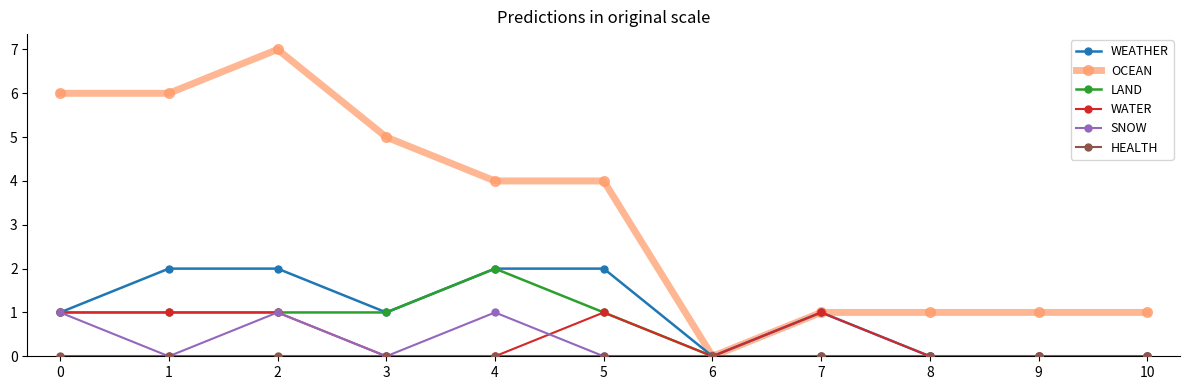

What is the greatest value displayed?

7